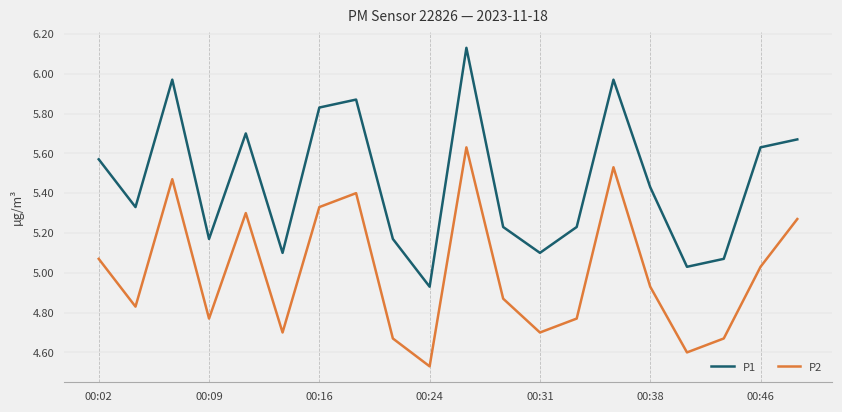

True or false: P2 and P1 cross at least once.

False